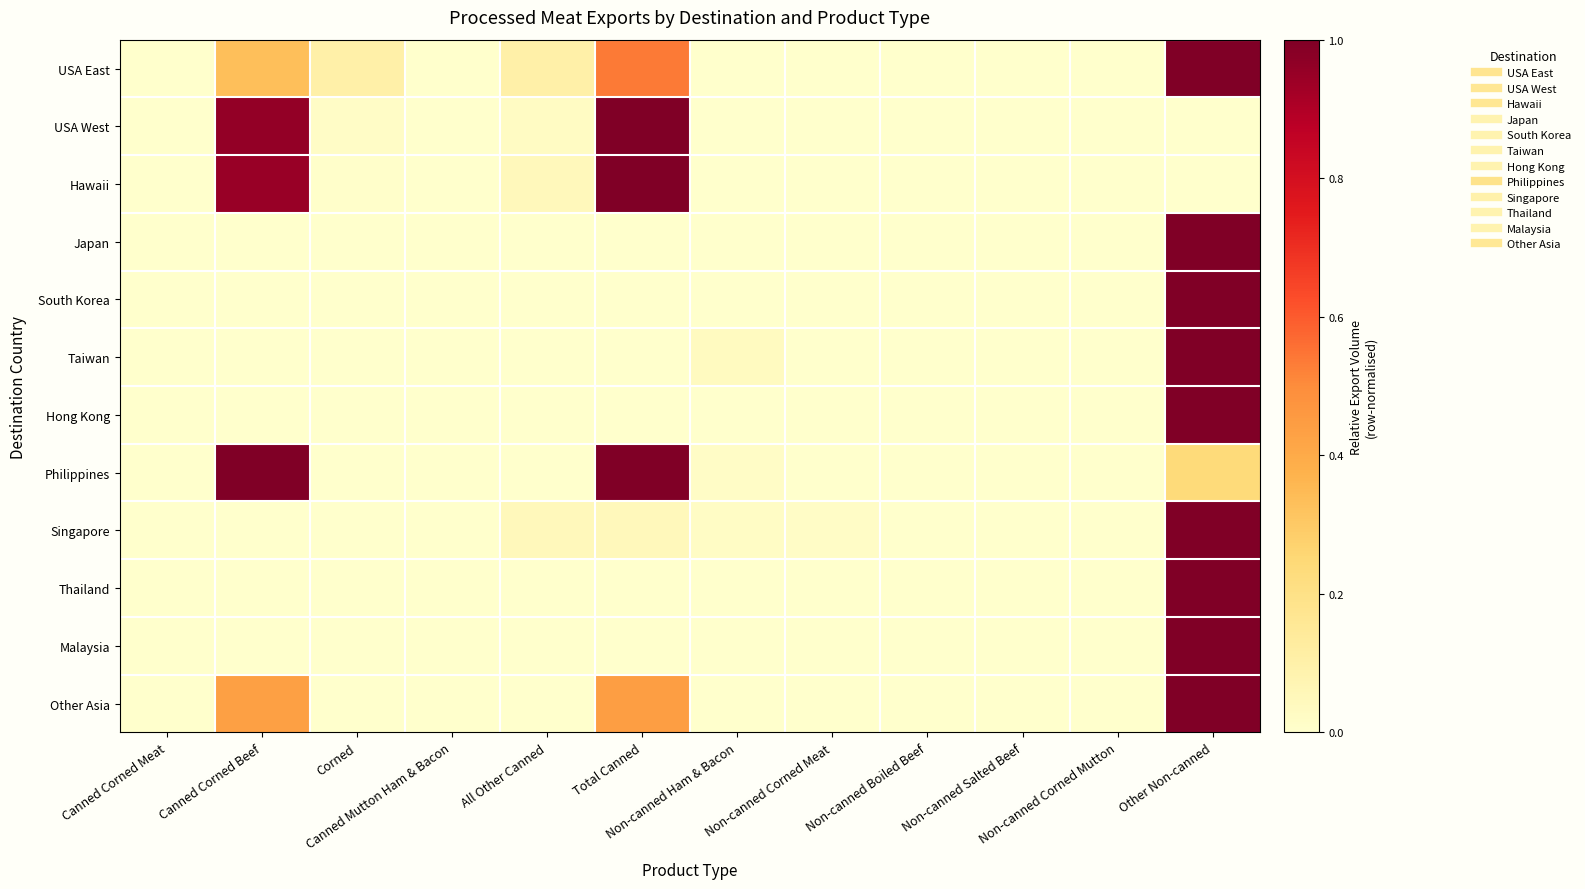

Reading right to left, what are all the values shown in this chart?

USA East: Other Non-canned=1.0	Non-canned Corned Mutton=0.0	Non-canned Salted Beef=0.0	Non-canned Boiled Beef=0.0	Non-canned Corned Meat=0.0	Non-canned Ham & Bacon=0.0	Total Canned=0.5	All Other Canned=0.1	Canned Mutton Ham & Bacon=0.0	Corned=0.1	Canned Corned Beef=0.3	Canned Corned Meat=0.0
USA West: Other Non-canned=0.0	Non-canned Corned Mutton=0.0	Non-canned Salted Beef=0.0	Non-canned Boiled Beef=0.0	Non-canned Corned Meat=0.0	Non-canned Ham & Bacon=0.0	Total Canned=1.0	All Other Canned=0.0	Canned Mutton Ham & Bacon=0.0	Corned=0.0	Canned Corned Beef=1.0	Canned Corned Meat=0.0
Hawaii: Other Non-canned=0.0	Non-canned Corned Mutton=0.0	Non-canned Salted Beef=0.0	Non-canned Boiled Beef=0.0	Non-canned Corned Meat=0.0	Non-canned Ham & Bacon=0.0	Total Canned=1.0	All Other Canned=0.0	Canned Mutton Ham & Bacon=0.0	Corned=0.0	Canned Corned Beef=0.9	Canned Corned Meat=0.0
Japan: Other Non-canned=1.0	Non-canned Corned Mutton=0.0	Non-canned Salted Beef=0.0	Non-canned Boiled Beef=0.0	Non-canned Corned Meat=0.0	Non-canned Ham & Bacon=0.0	Total Canned=0.0	All Other Canned=0.0	Canned Mutton Ham & Bacon=0.0	Corned=0.0	Canned Corned Beef=0.0	Canned Corned Meat=0.0
South Korea: Other Non-canned=1.0	Non-canned Corned Mutton=0.0	Non-canned Salted Beef=0.0	Non-canned Boiled Beef=0.0	Non-canned Corned Meat=0.0	Non-canned Ham & Bacon=0.0	Total Canned=0.0	All Other Canned=0.0	Canned Mutton Ham & Bacon=0.0	Corned=0.0	Canned Corned Beef=0.0	Canned Corned Meat=0.0
Taiwan: Other Non-canned=1.0	Non-canned Corned Mutton=0.0	Non-canned Salted Beef=0.0	Non-canned Boiled Beef=0.0	Non-canned Corned Meat=0.0	Non-canned Ham & Bacon=0.0	Total Canned=0.0	All Other Canned=0.0	Canned Mutton Ham & Bacon=0.0	Corned=0.0	Canned Corned Beef=0.0	Canned Corned Meat=0.0
Hong Kong: Other Non-canned=1.0	Non-canned Corned Mutton=0.0	Non-canned Salted Beef=0.0	Non-canned Boiled Beef=0.0	Non-canned Corned Meat=0.0	Non-canned Ham & Bacon=0.0	Total Canned=0.0	All Other Canned=0.0	Canned Mutton Ham & Bacon=0.0	Corned=0.0	Canned Corned Beef=0.0	Canned Corned Meat=0.0
Philippines: Other Non-canned=0.2	Non-canned Corned Mutton=0.0	Non-canned Salted Beef=0.0	Non-canned Boiled Beef=0.0	Non-canned Corned Meat=0.0	Non-canned Ham & Bacon=0.0	Total Canned=1.0	All Other Canned=0.0	Canned Mutton Ham & Bacon=0.0	Corned=0.0	Canned Corned Beef=1.0	Canned Corned Meat=0.0
Singapore: Other Non-canned=1.0	Non-canned Corned Mutton=0.0	Non-canned Salted Beef=0.0	Non-canned Boiled Beef=0.0	Non-canned Corned Meat=0.0	Non-canned Ham & Bacon=0.0	Total Canned=0.0	All Other Canned=0.0	Canned Mutton Ham & Bacon=0.0	Corned=0.0	Canned Corned Beef=0.0	Canned Corned Meat=0.0
Thailand: Other Non-canned=1.0	Non-canned Corned Mutton=0.0	Non-canned Salted Beef=0.0	Non-canned Boiled Beef=0.0	Non-canned Corned Meat=0.0	Non-canned Ham & Bacon=0.0	Total Canned=0.0	All Other Canned=0.0	Canned Mutton Ham & Bacon=0.0	Corned=0.0	Canned Corned Beef=0.0	Canned Corned Meat=0.0
Malaysia: Other Non-canned=1.0	Non-canned Corned Mutton=0.0	Non-canned Salted Beef=0.0	Non-canned Boiled Beef=0.0	Non-canned Corned Meat=0.0	Non-canned Ham & Bacon=0.0	Total Canned=0.0	All Other Canned=0.0	Canned Mutton Ham & Bacon=0.0	Corned=0.0	Canned Corned Beef=0.0	Canned Corned Meat=0.0
Other Asia: Other Non-canned=1.0	Non-canned Corned Mutton=0.0	Non-canned Salted Beef=0.0	Non-canned Boiled Beef=0.0	Non-canned Corned Meat=0.0	Non-canned Ham & Bacon=0.0	Total Canned=0.4	All Other Canned=0.0	Canned Mutton Ham & Bacon=0.0	Corned=0.0	Canned Corned Beef=0.4	Canned Corned Meat=0.0